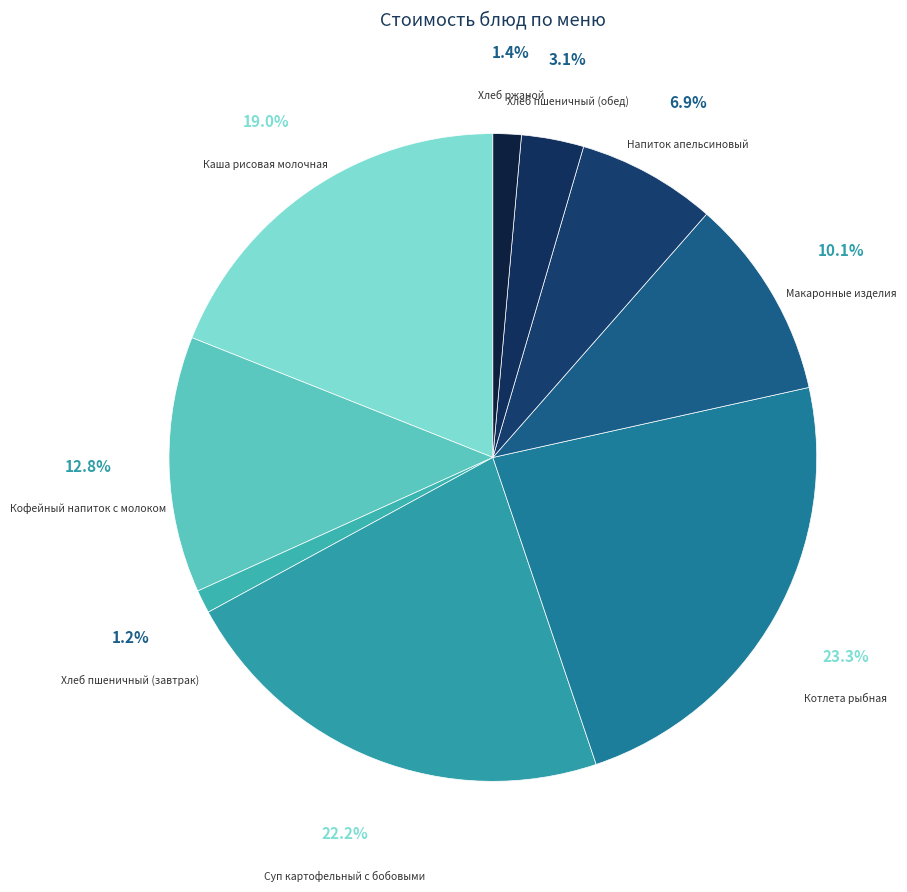

Does Хлеб пшеничный (обед) account for over 50% of the chart?

No